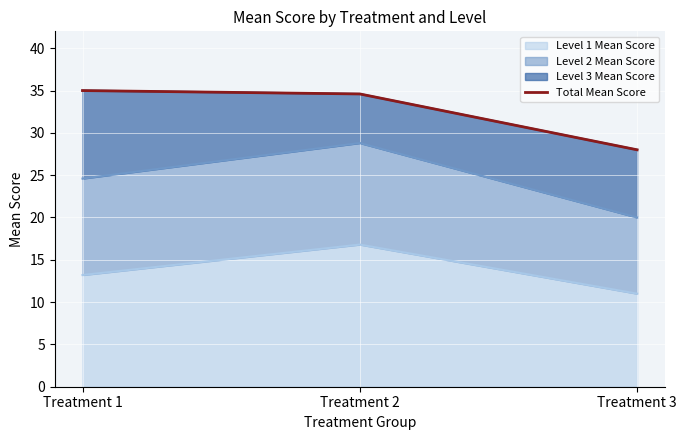

List the labels in order of value, largest first.

Treatment 1, Treatment 2, Treatment 3